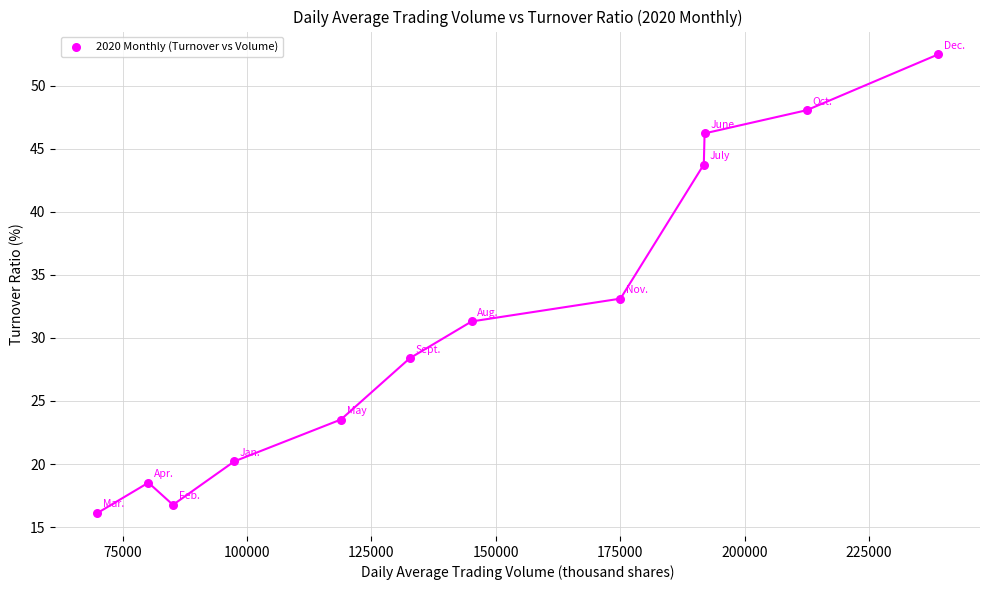

What Y value in the scatter plot is closest to 34?

33.1